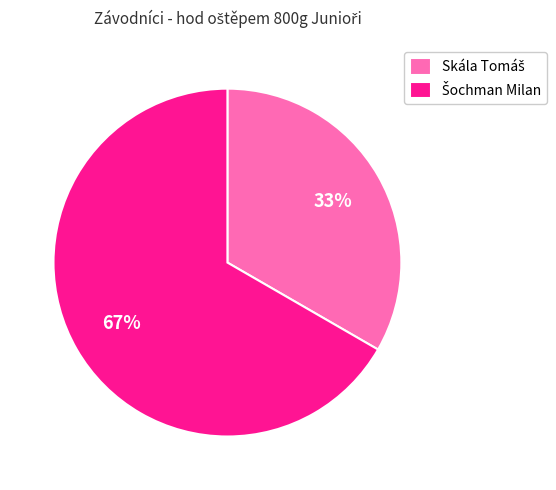

To the nearest percent, what is the average slice percentage?

50%